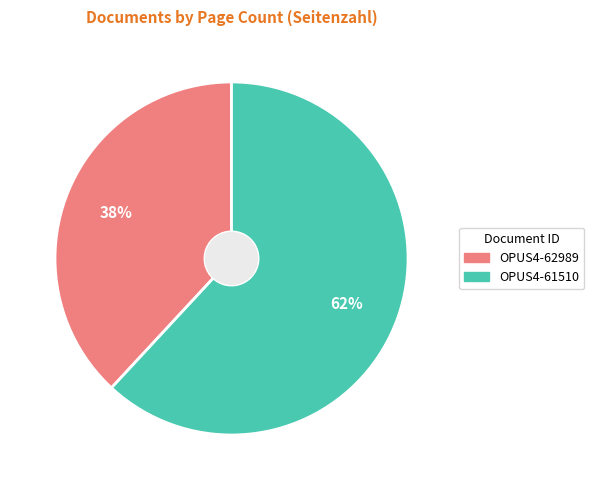

Which category has the biggest portion of the pie?

OPUS4-61510